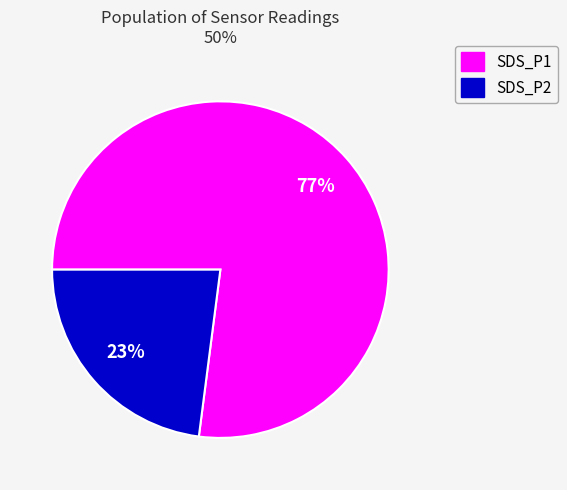

How many segments does this pie chart have?

2